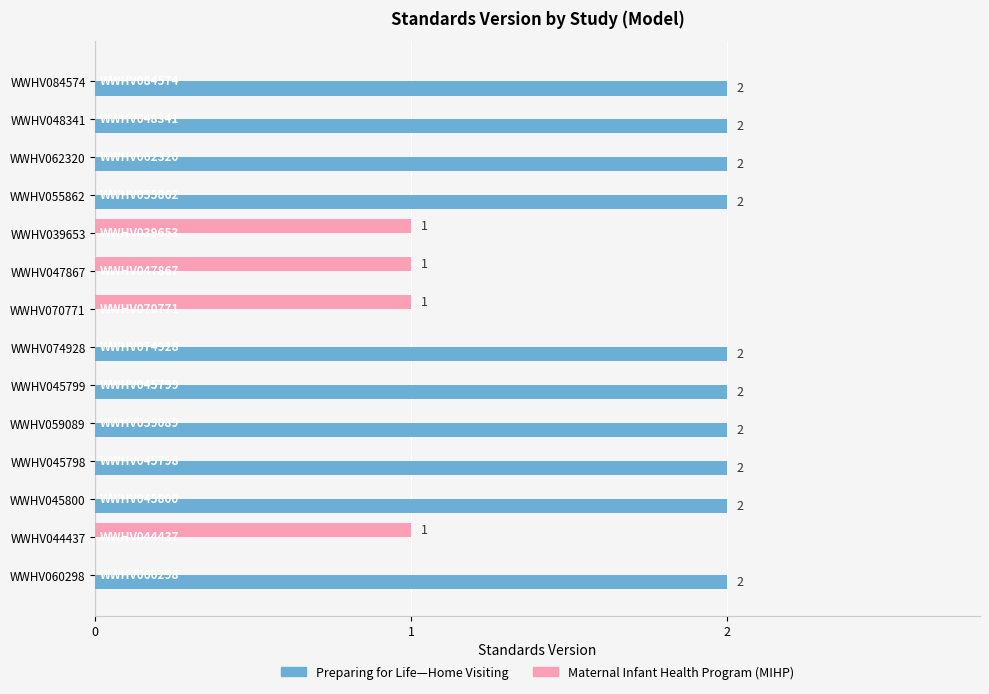

Between WWHV070771 and WWHV045799, which series saw the biggest shift?

Preparing for Life—Home Visiting